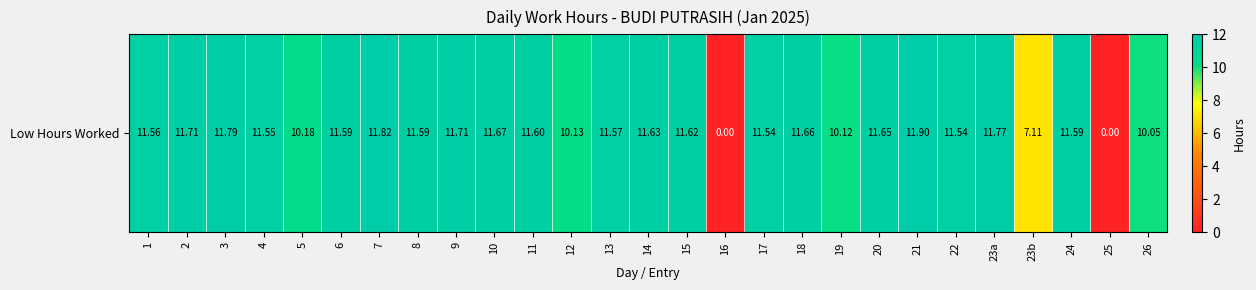

What is the average value?

10.4